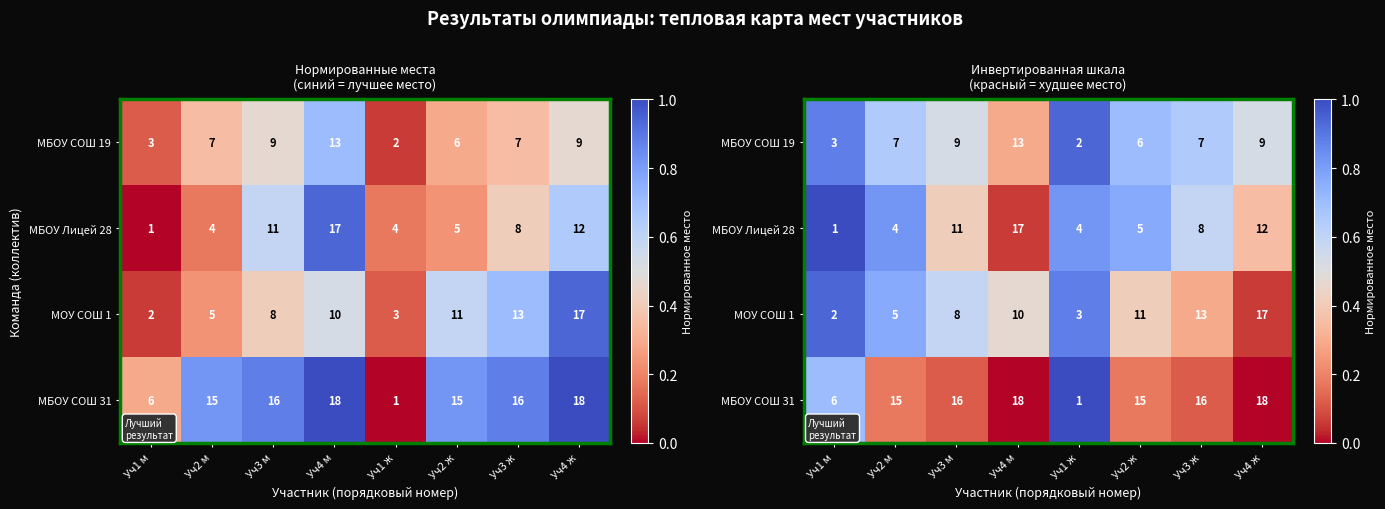

At which category is the sum across all series the highest?

Уч1 ж